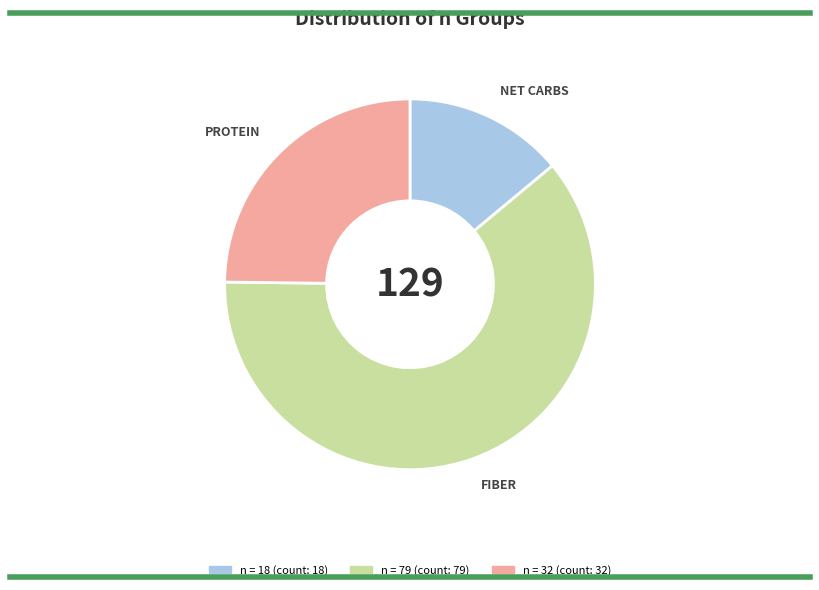

Is there a majority slice in this chart?

Yes